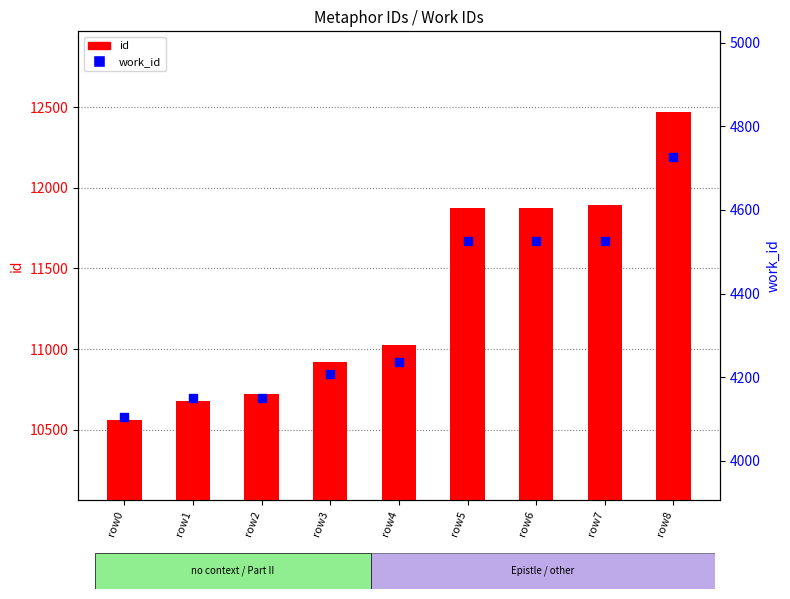

Which series reaches the minimum Y coordinate?

work_id